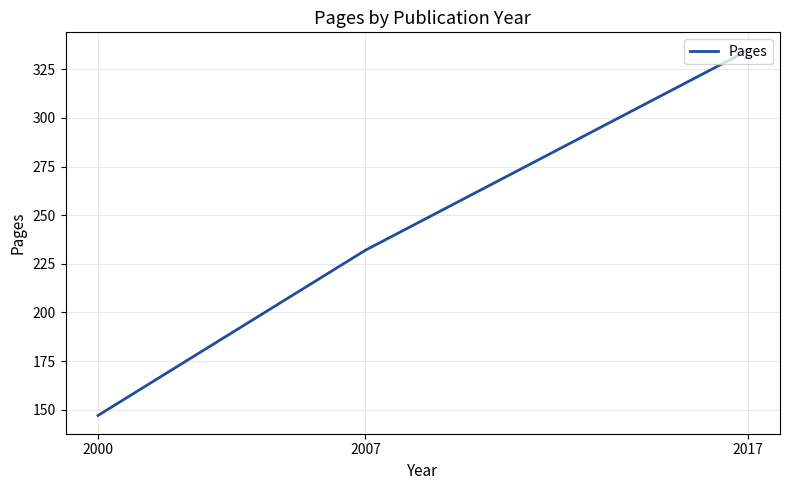

How many categories are shown in the chart?

3